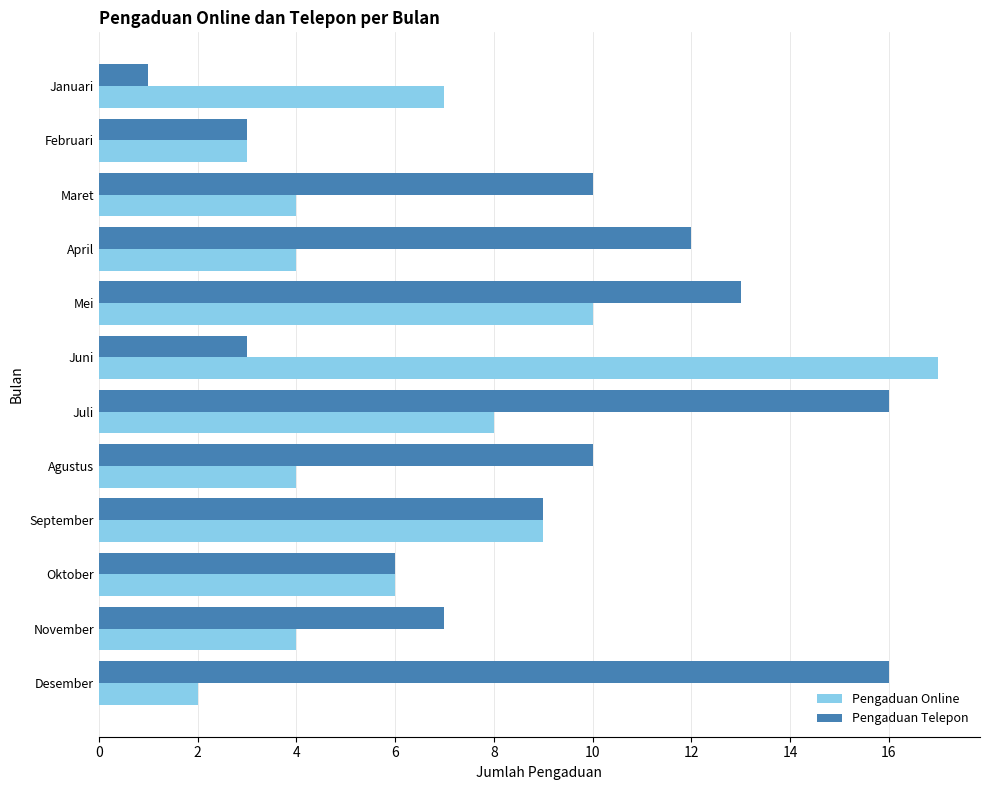

What is the spread (max minus min) of values at Maret?

6